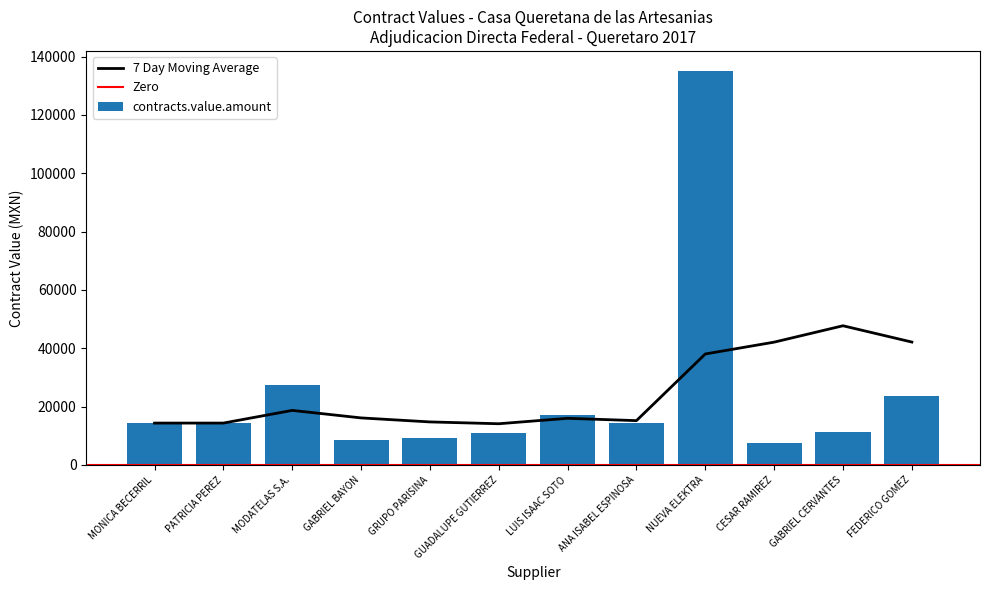

Reading left to right, list all the values displayed in this chart.

MONICA BECERRIL=14367.8	PATRICIA PEREZ=14367.8	MODATELAS S.A.=27416.4	GABRIEL BAYON=8439.5	GRUPO PARISINA=9228.5	GUADALUPE GUTIERREZ=11025.0	LUIS ISAAC SOTO=17241.4	ANA ISABEL ESPINOSA=14367.8	NUEVA ELEKTRA=135202.4	CESAR RAMIREZ=7500.0	GABRIEL CERVANTES=11200.0	FEDERICO GOMEZ=23777.0